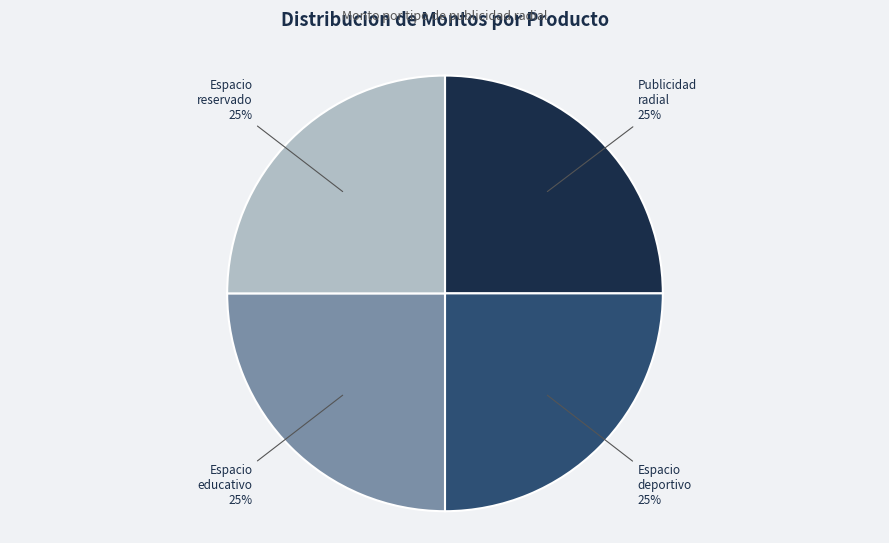

What is the ratio of the value at Publicidad radial to the value at Espacio educativo?

1.0